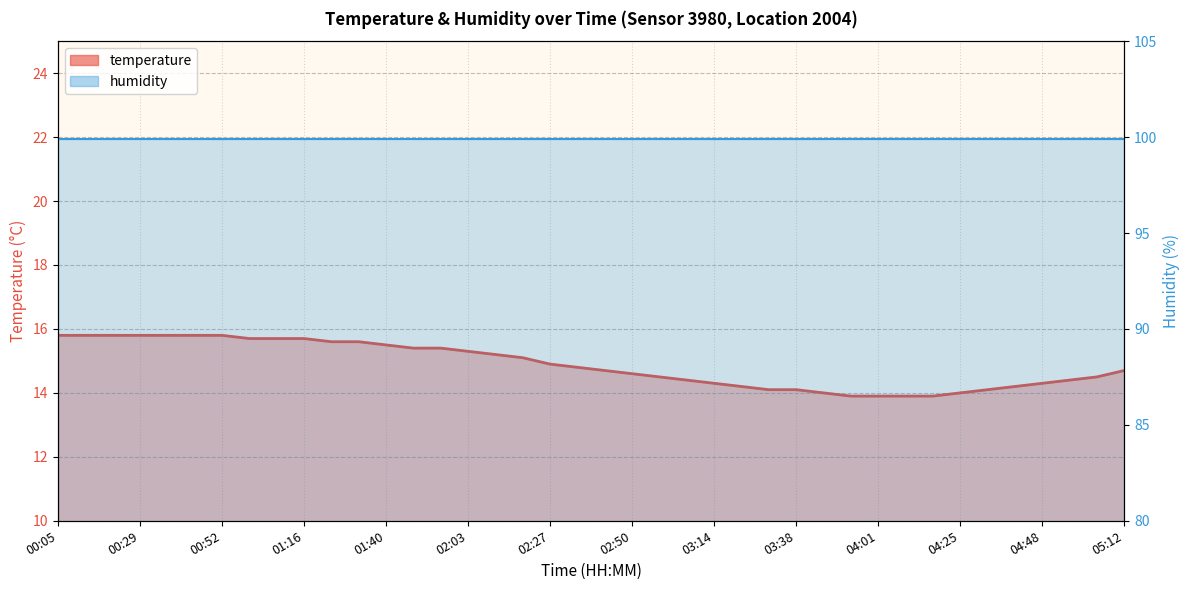

Reading left to right, transcribe all the data shown in this chart.

temperature: 15.8	15.8	15.8	15.8	15.8	15.8	15.8	15.7	15.7	15.7	15.6	15.6	15.5	15.4	15.4	15.3	15.2	15.1	14.9	14.8	14.7	14.6	14.5	14.4	14.3	14.2	14.1	14.1	14.0	13.9	13.9	13.9	13.9	14.0	14.1	14.2	14.3	14.4	14.5	14.7
humidity: 99.9	99.9	99.9	99.9	99.9	99.9	99.9	99.9	99.9	99.9	99.9	99.9	99.9	99.9	99.9	99.9	99.9	99.9	99.9	99.9	99.9	99.9	99.9	99.9	99.9	99.9	99.9	99.9	99.9	99.9	99.9	99.9	99.9	99.9	99.9	99.9	99.9	99.9	99.9	99.9